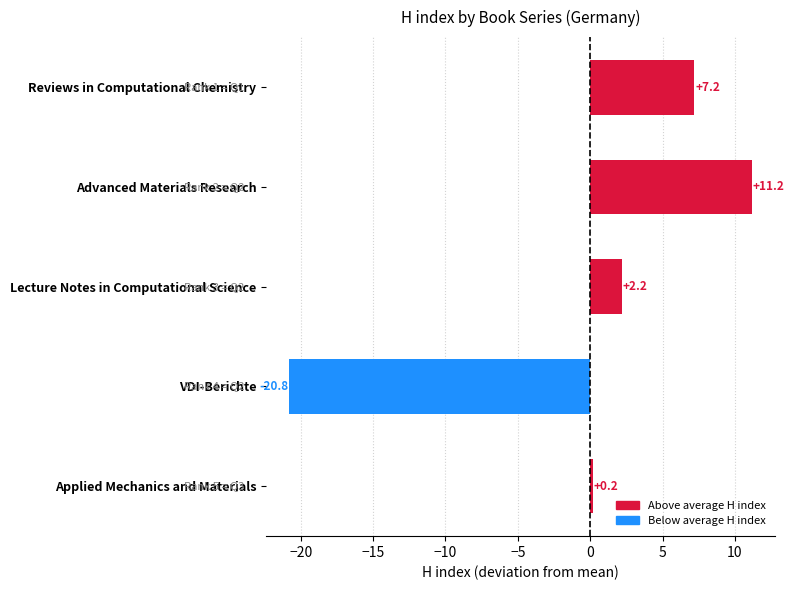

The chart shows a value of 14.9 at Advanced Materials Research. True or false?

False